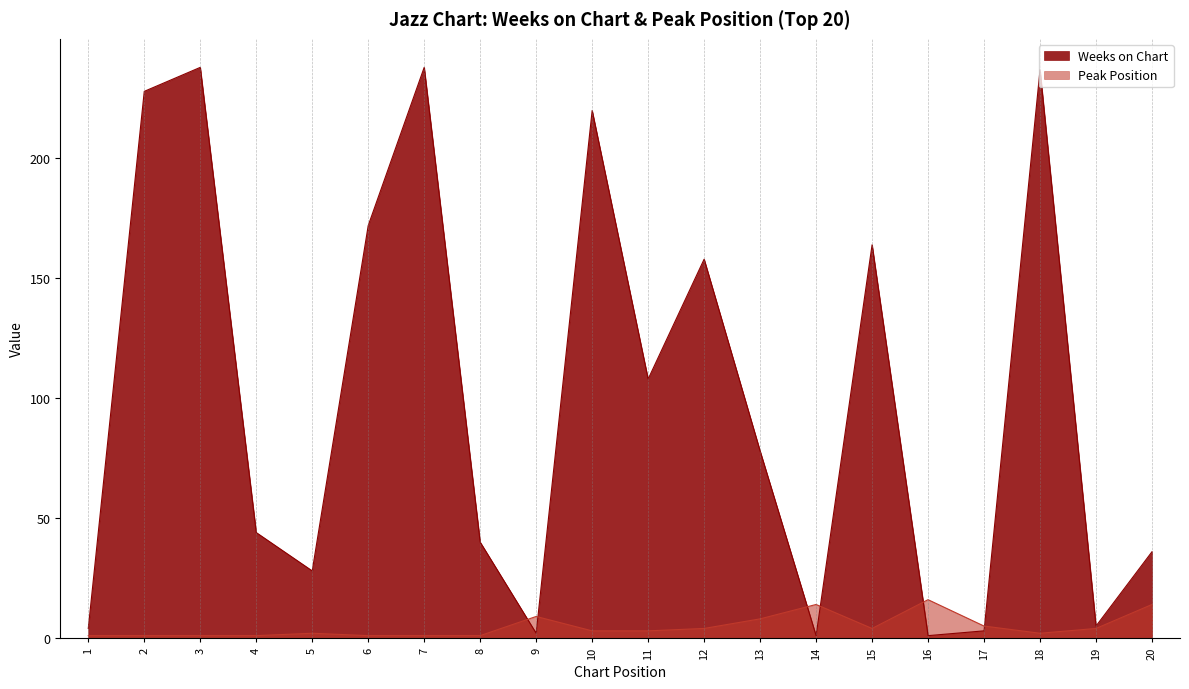

True or false: Weeks on Chart has more than 2 points higher than both neighbors.

True